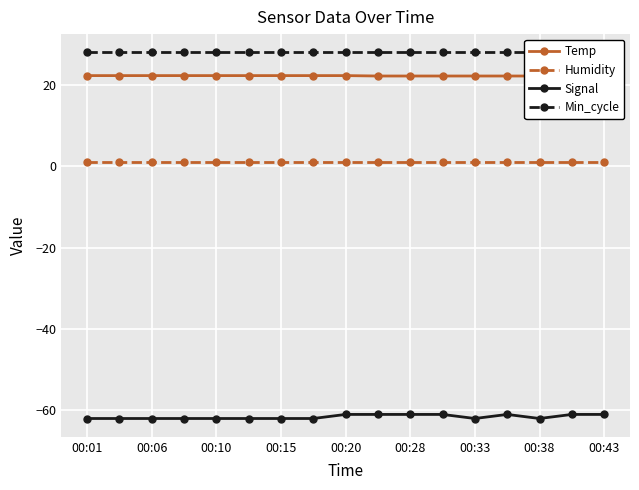

Which series changed the most between 9 and 13?

Temp